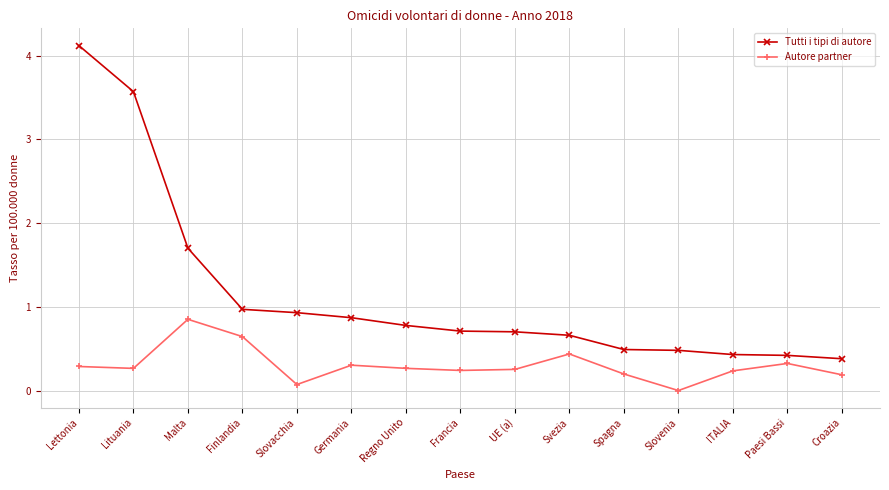

True or false: Autore partner and Tutti i tipi di autore intersect in this chart.

False